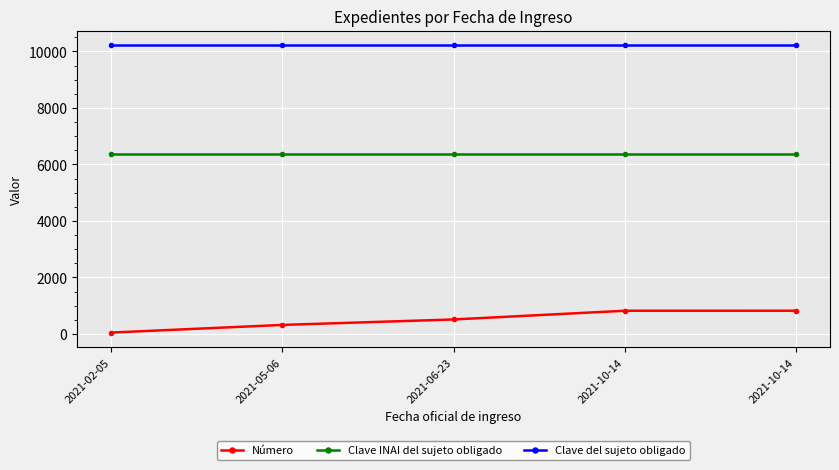

Count the number of categories in the chart.

5